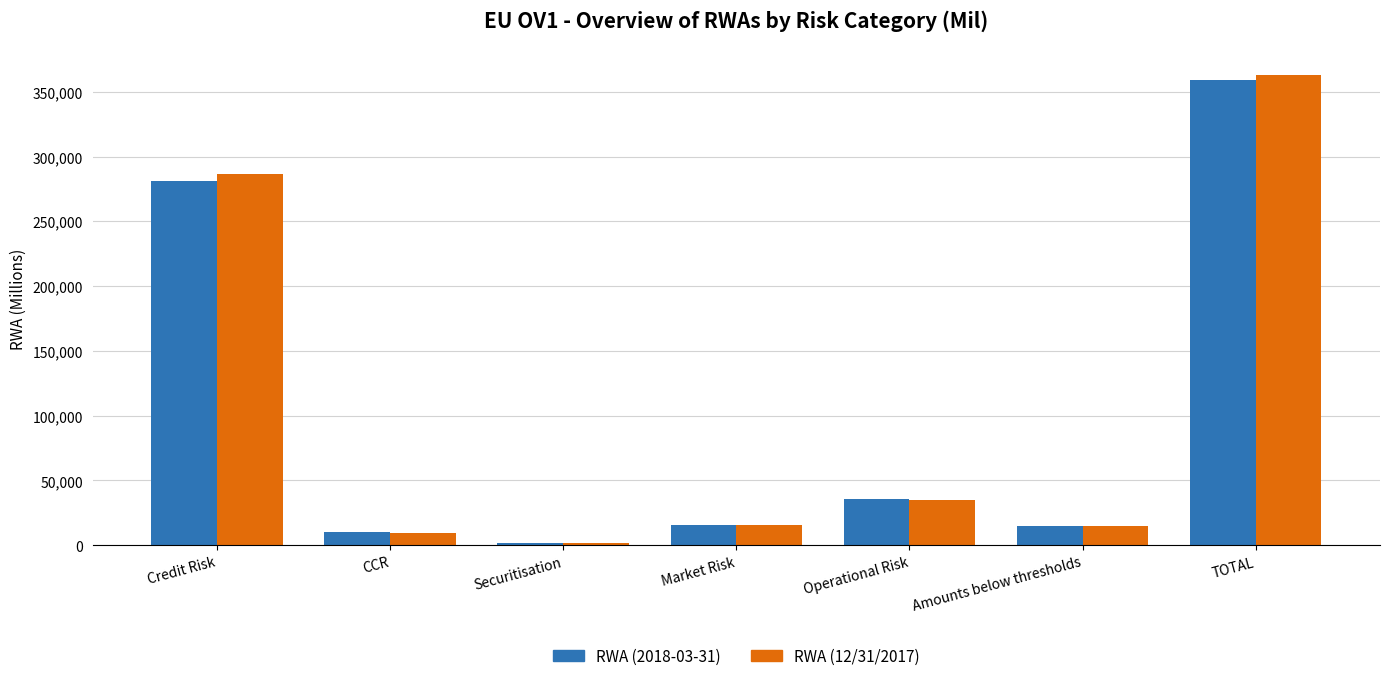

Which category has the lowest value in the RWA (12/31/2017) series?

Securitisation